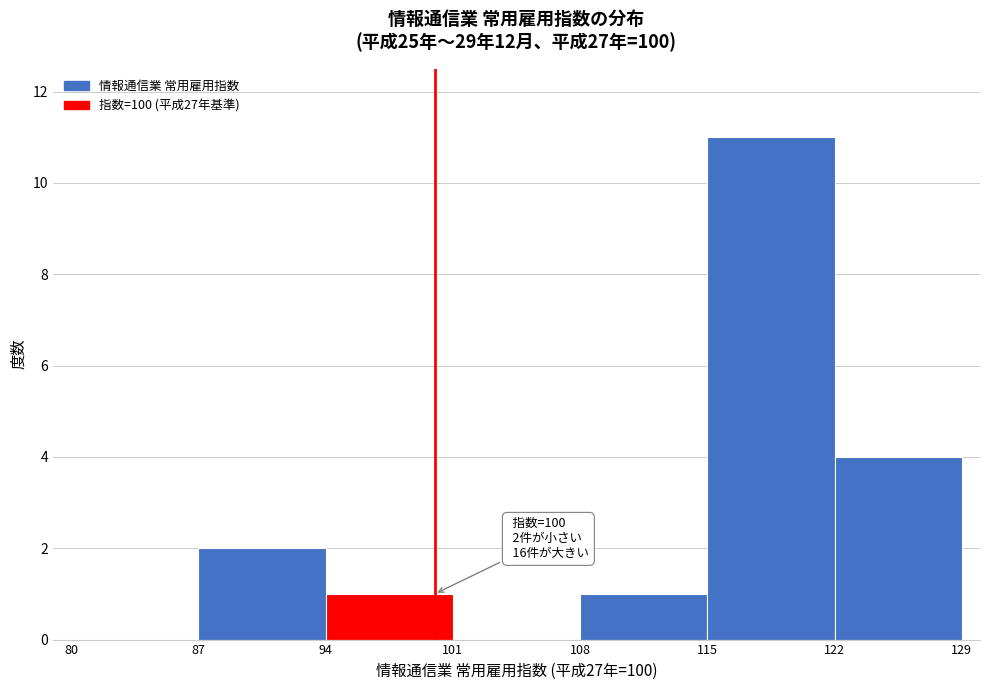

Which range on the x-axis has the tallest bar?

115 to 122